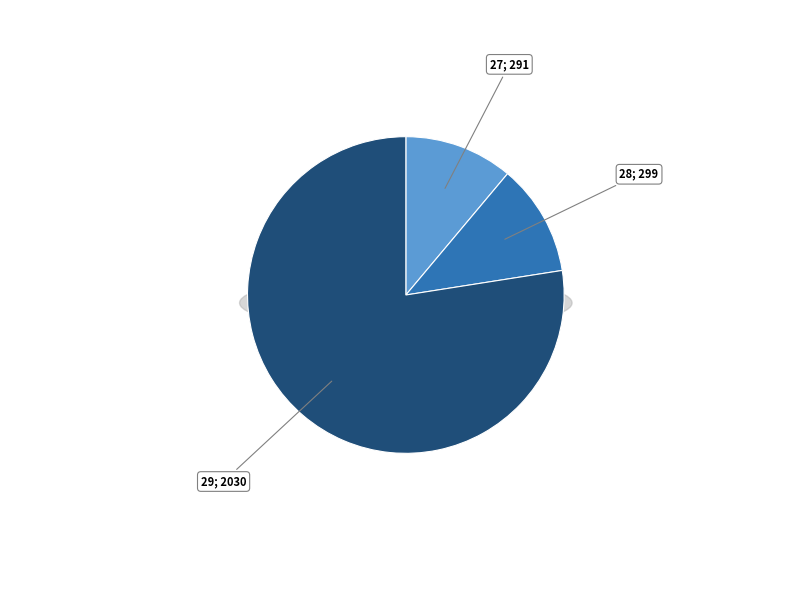

How many slices are in this pie chart?

3